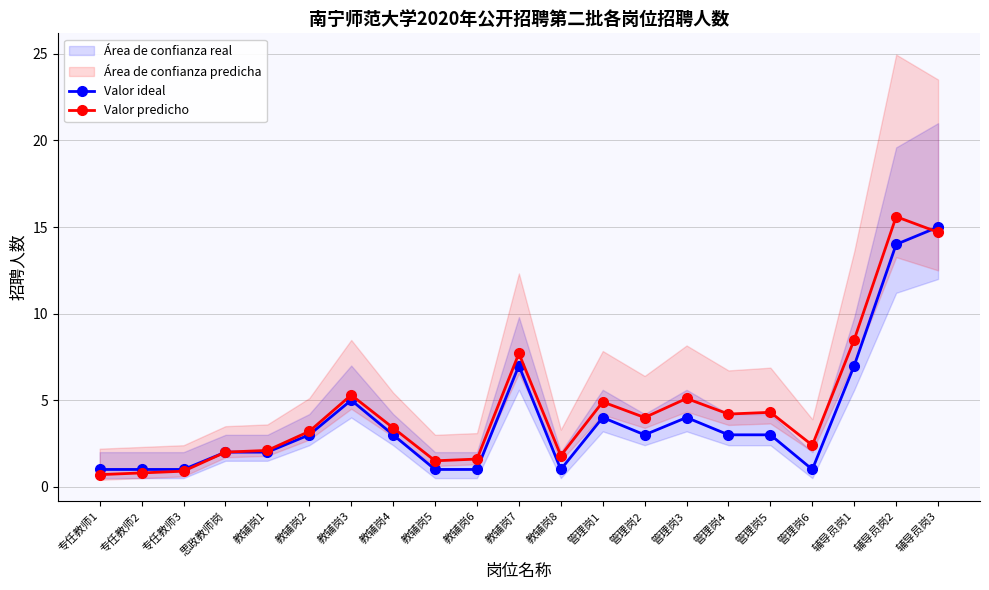

What is the label of the 6th point from the left?

教辅岗2